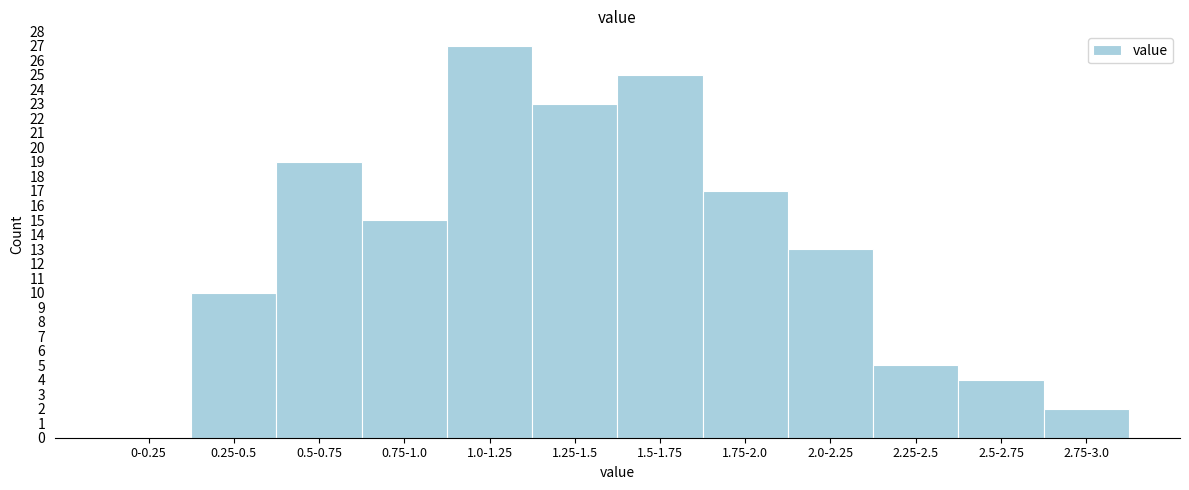

Reading right to left, list all the values displayed in this chart.

2.75-3.0=2	2.5-2.75=4	2.25-2.5=5	2.0-2.25=13	1.75-2.0=17	1.5-1.75=25	1.25-1.5=23	1.0-1.25=27	0.75-1.0=15	0.5-0.75=19	0.25-0.5=10	0-0.25=0